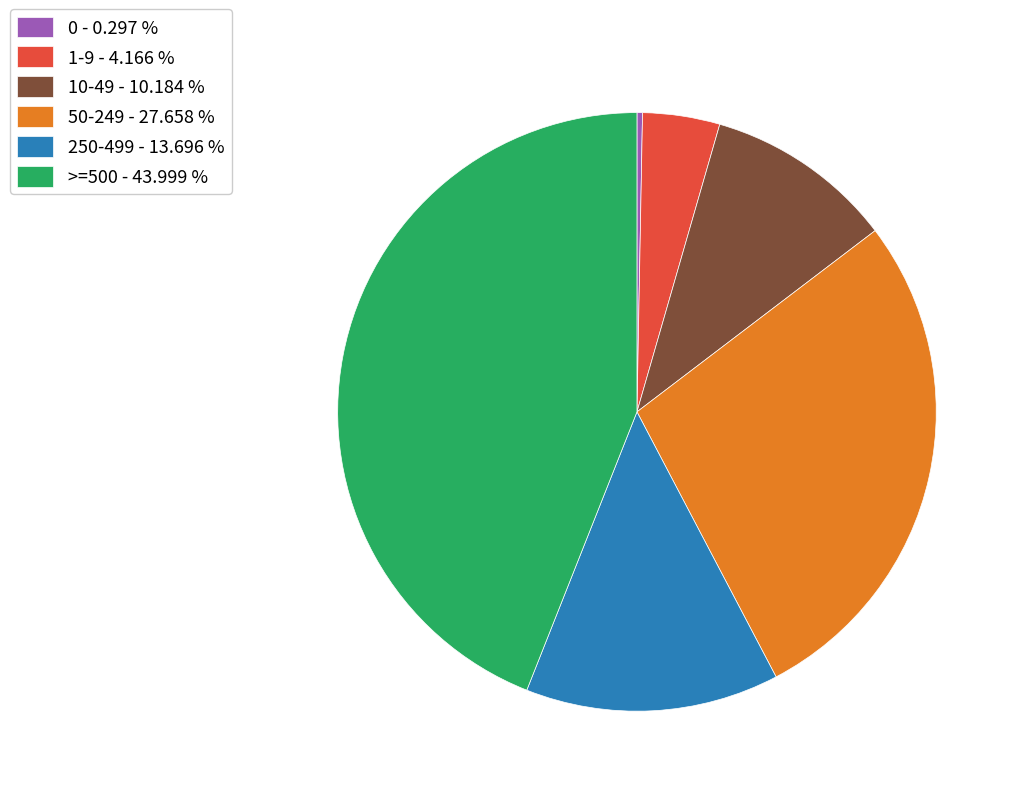

Between >=500 - 43.999 % and 1-9 - 4.166 %, which is larger?

>=500 - 43.999 %